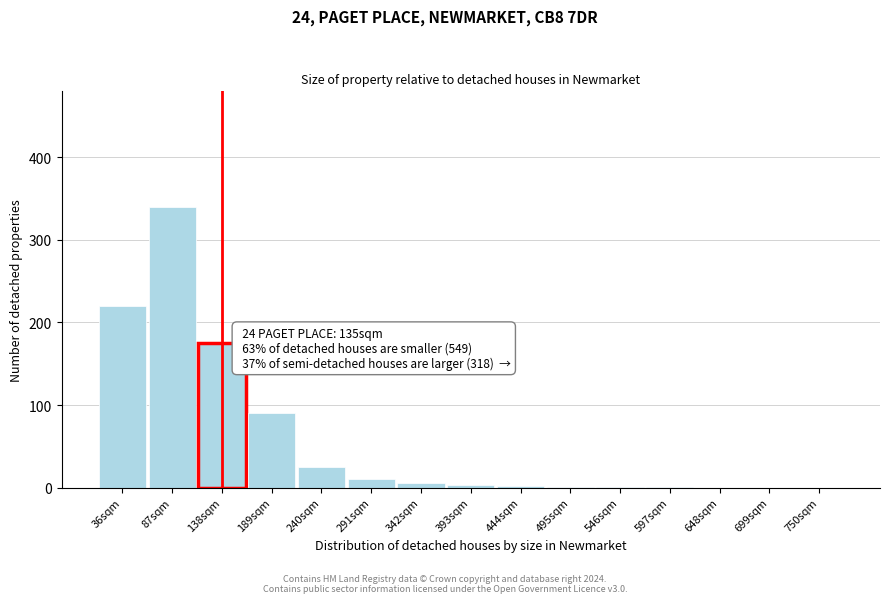

What is the change in value from 36sqm to 648sqm?

-220